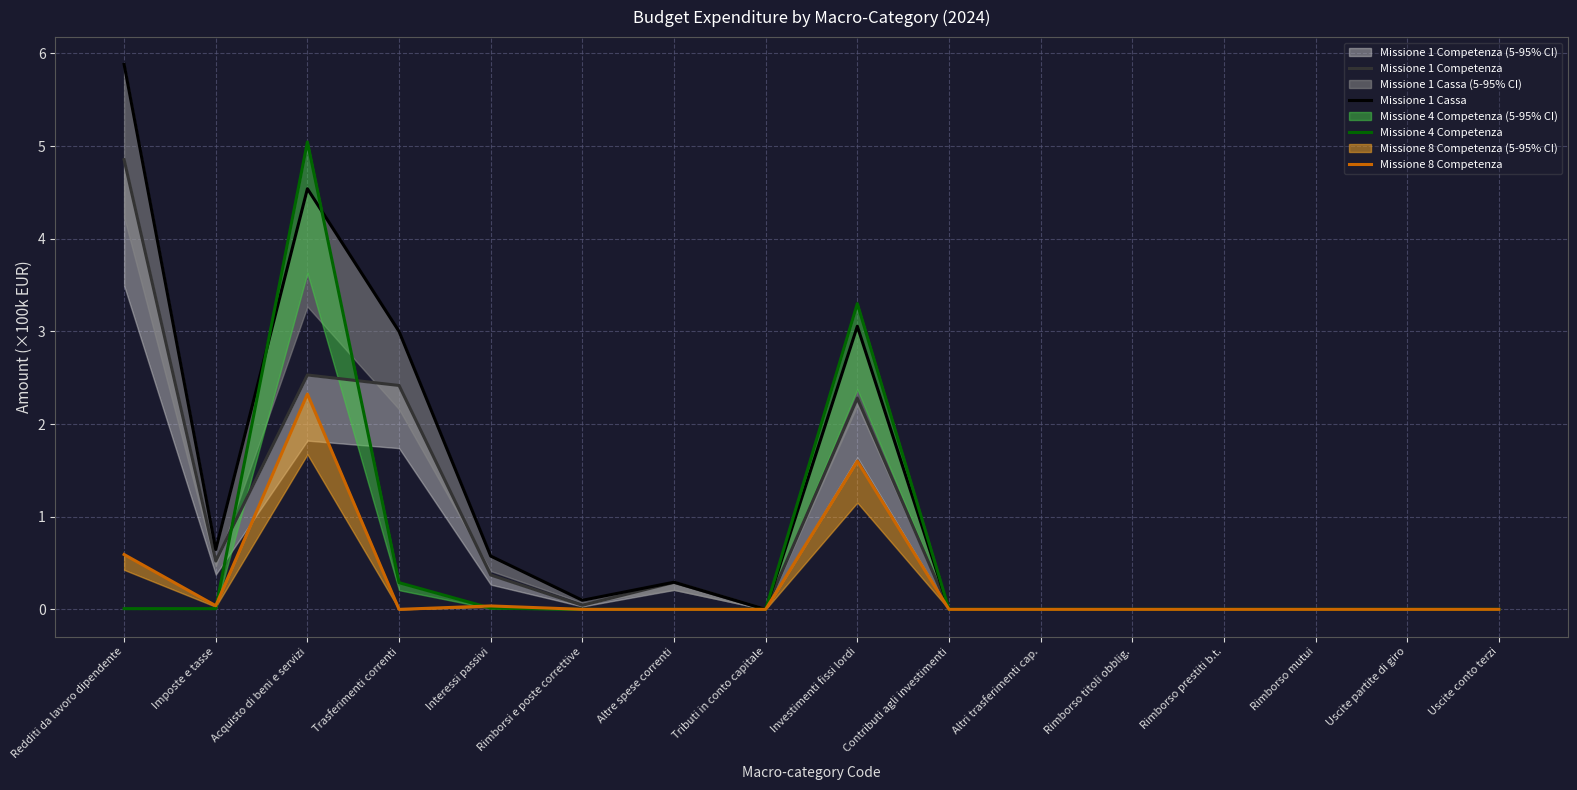

Reading left to right, extract all data points from this chart.

Missione 1 Competenza: 4.9	0.5	2.5	2.4	0.4	0.0	0.3	0.0	2.3	0.0	0.0	0.0	0.0	0.0	0.0	0.0
Missione 1 Cassa: 5.9	0.6	4.5	3.0	0.6	0.1	0.3	0.0	3.1	0.0	0.0	0.0	0.0	0.0	0.0	0.0
Missione 4 Competenza: 0.0	0.0	5.0	0.3	0.0	0.0	0.0	0.0	3.3	0.0	0.0	0.0	0.0	0.0	0.0	0.0
Missione 8 Competenza: 0.6	0.0	2.3	0.0	0.0	0.0	0.0	0.0	1.6	0.0	0.0	0.0	0.0	0.0	0.0	0.0